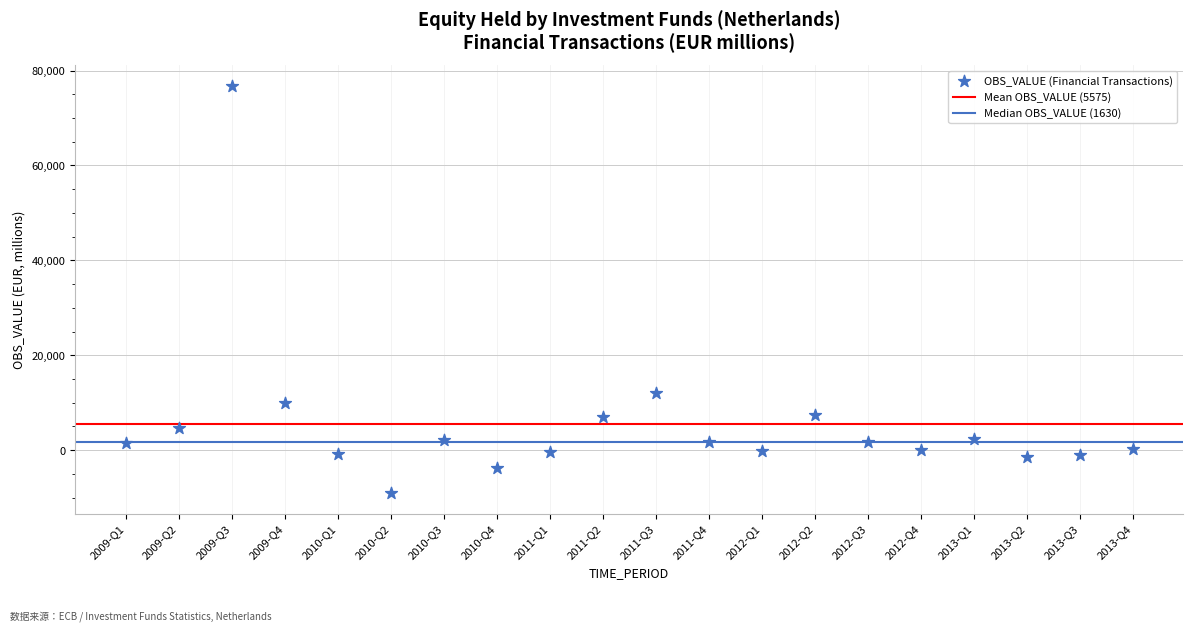

What is the range of Y values (max minus min)?

85946